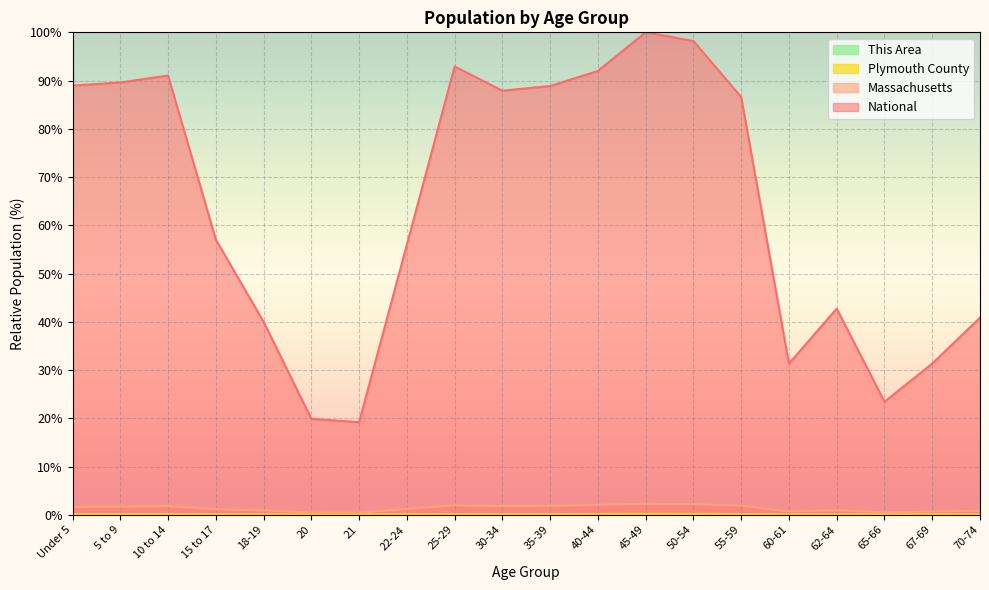

At which label is Massachusetts closest to 1?

62-64